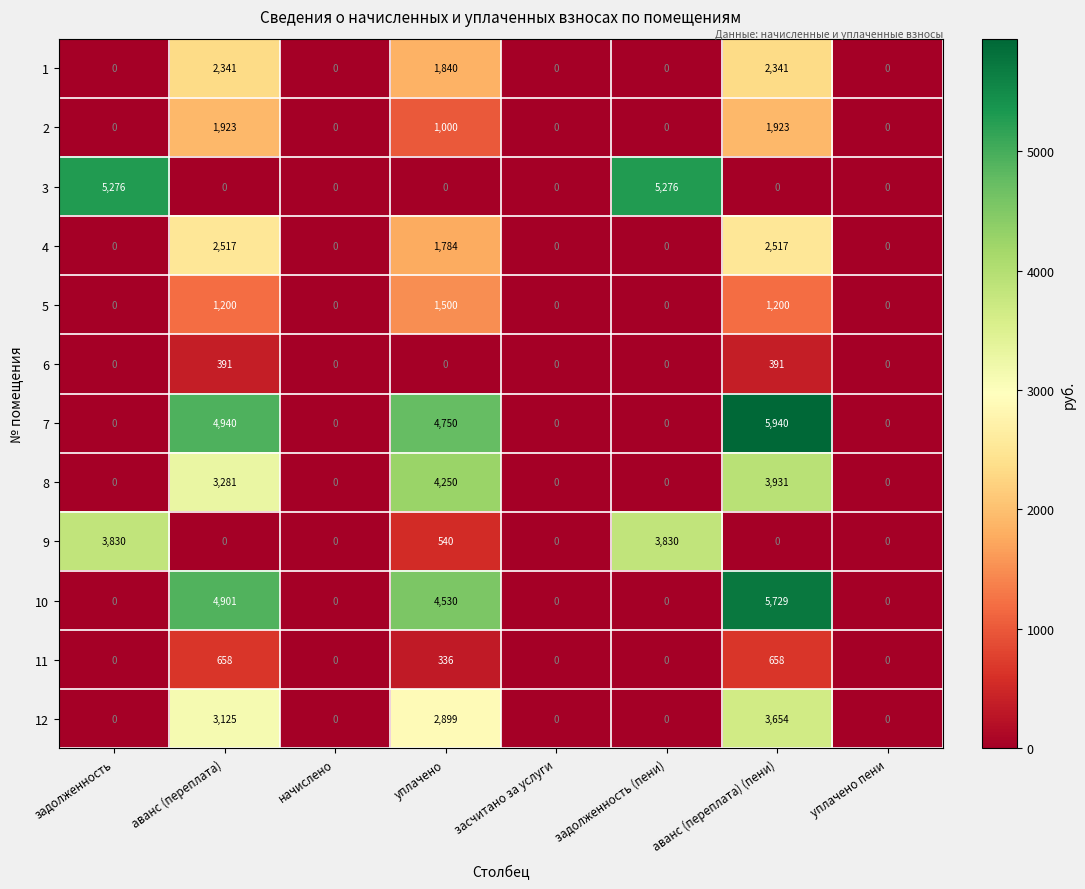

What is the maximum value shown in the chart?

5940